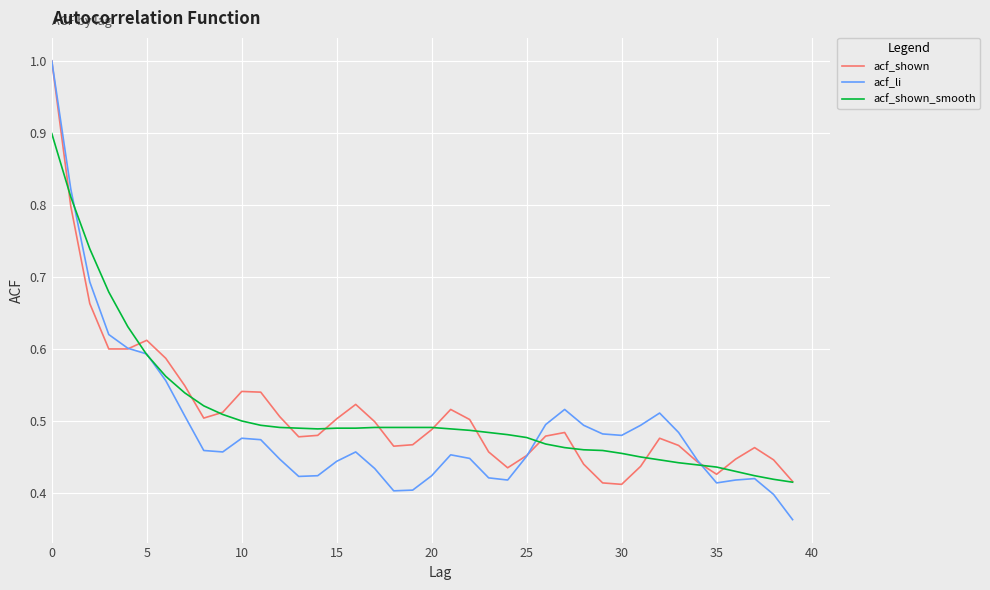

Which series has the widest spread of values?

acf_li